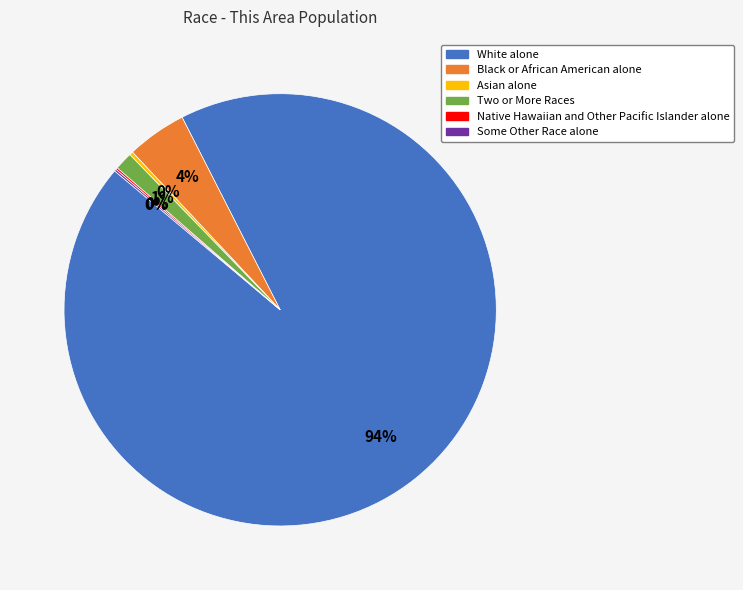

To the nearest percent, what is the average slice percentage?

17%